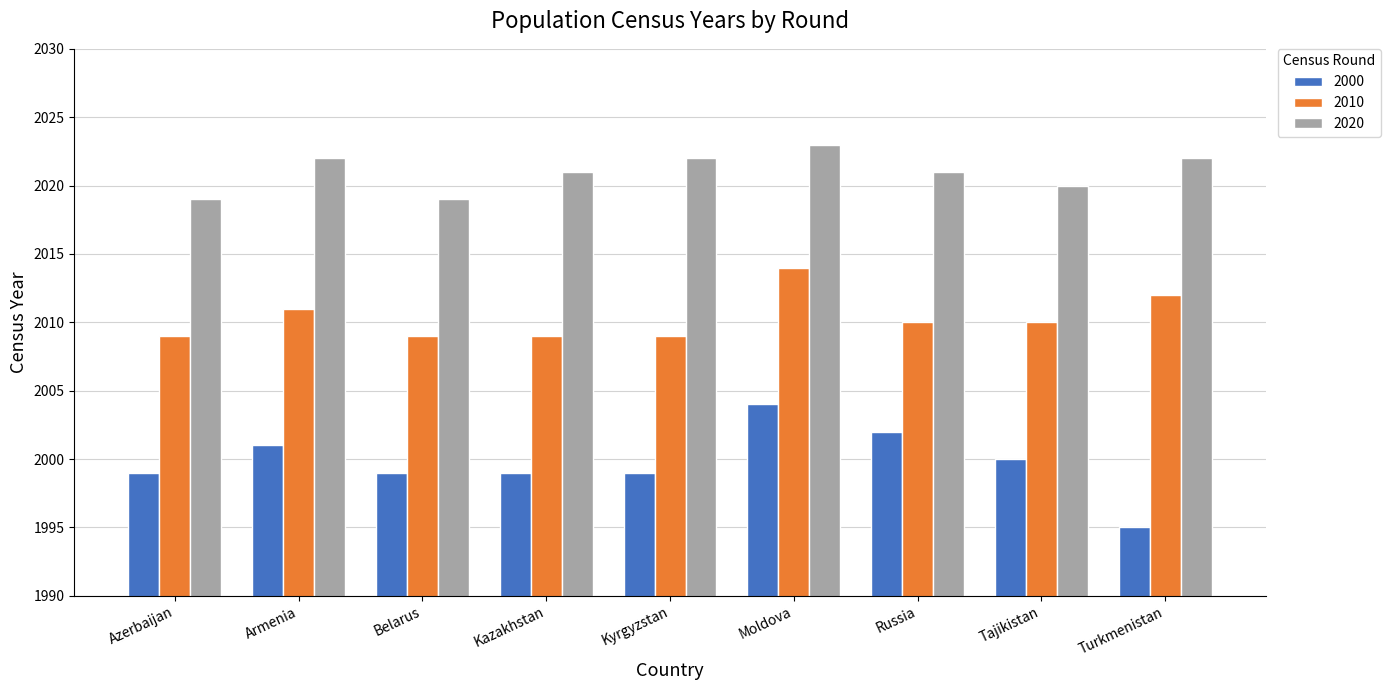

How many bars are there in total?

27